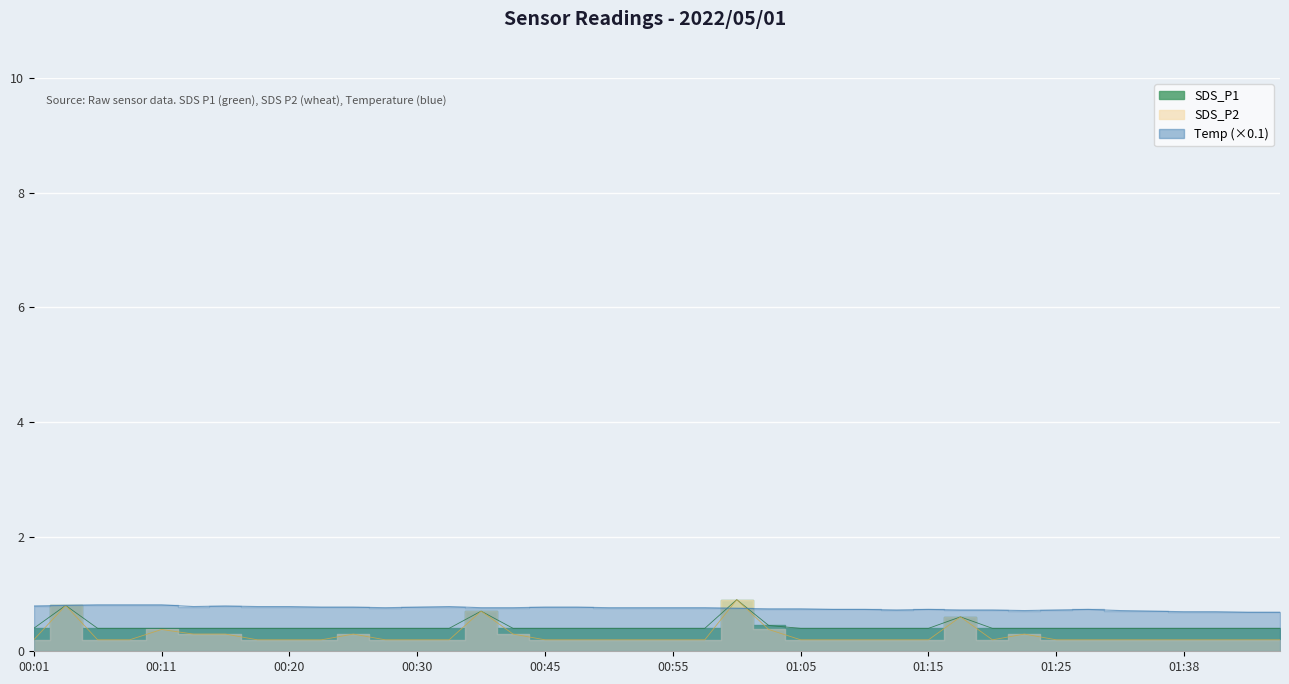

Reading right to left, transcribe all the data shown in this chart.

SDS_P1: 0.4	0.4	0.4	0.4	0.4	0.4	0.4	0.4	0.4	0.4	0.6	0.4	0.4	0.4	0.4	0.4	0.5	0.9	0.4	0.4	0.4	0.4	0.4	0.4	0.4	0.7	0.4	0.4	0.4	0.4	0.4	0.4	0.4	0.4	0.4	0.4	0.4	0.4	0.8	0.4
SDS_P2: 0.2	0.2	0.2	0.2	0.2	0.2	0.2	0.2	0.3	0.2	0.6	0.2	0.2	0.2	0.2	0.2	0.4	0.9	0.2	0.2	0.2	0.2	0.2	0.2	0.3	0.7	0.2	0.2	0.2	0.3	0.2	0.2	0.2	0.3	0.3	0.4	0.2	0.2	0.8	0.2
Temp: 0.7	0.7	0.7	0.7	0.7	0.7	0.7	0.7	0.7	0.7	0.7	0.7	0.7	0.7	0.7	0.7	0.7	0.8	0.8	0.8	0.8	0.8	0.8	0.8	0.8	0.8	0.8	0.8	0.8	0.8	0.8	0.8	0.8	0.8	0.8	0.8	0.8	0.8	0.8	0.8